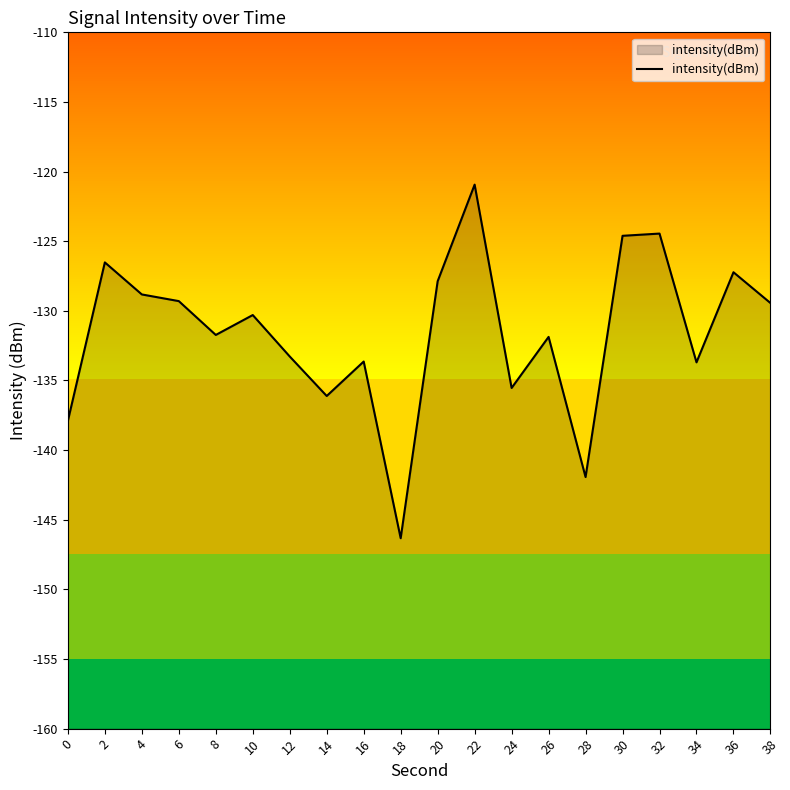

At which label is the value closest to -133?

12